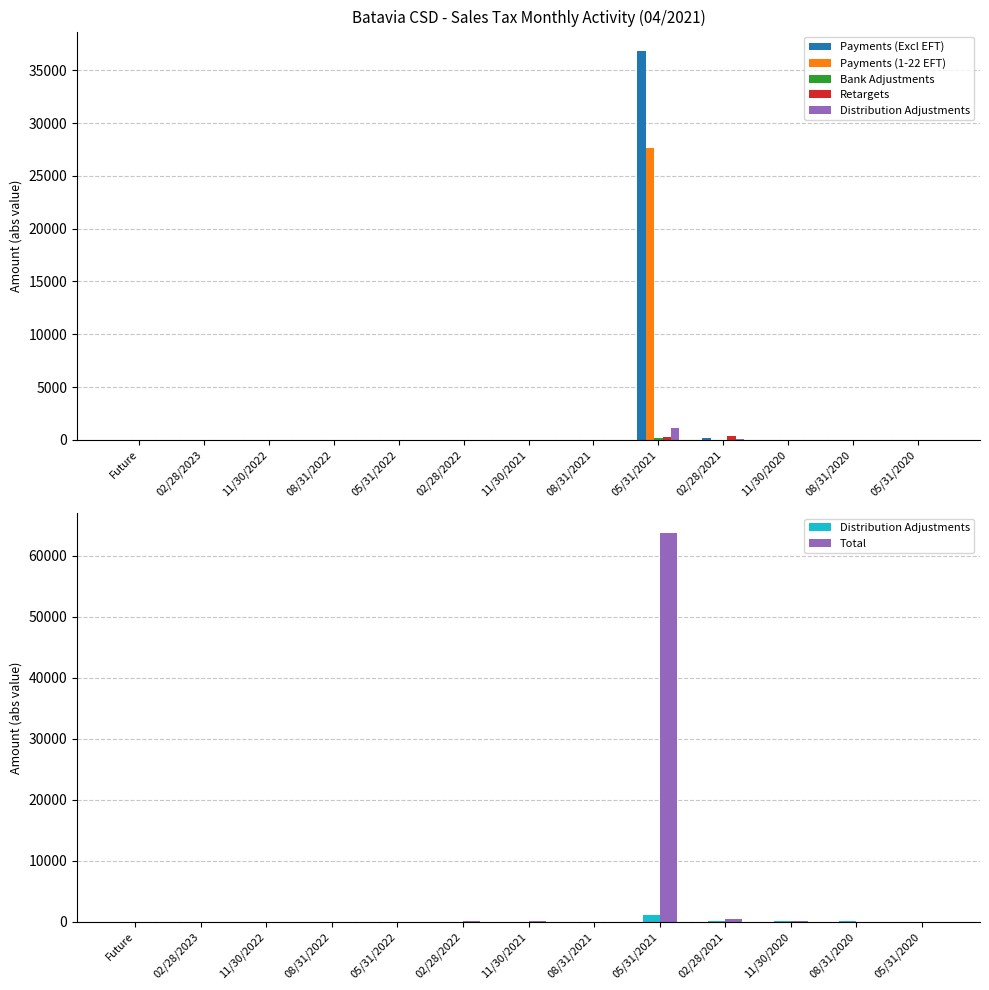

The Bank Adjustments series shows 0.0 at 02/28/2022. True or false?

True